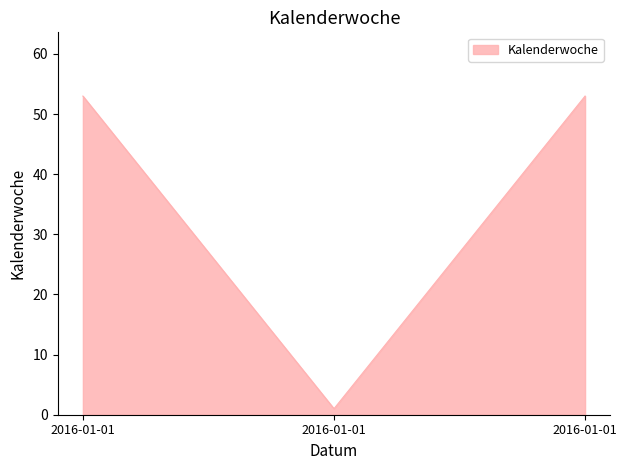

The chart shows a value of 53 at 2016-01-01. True or false?

True